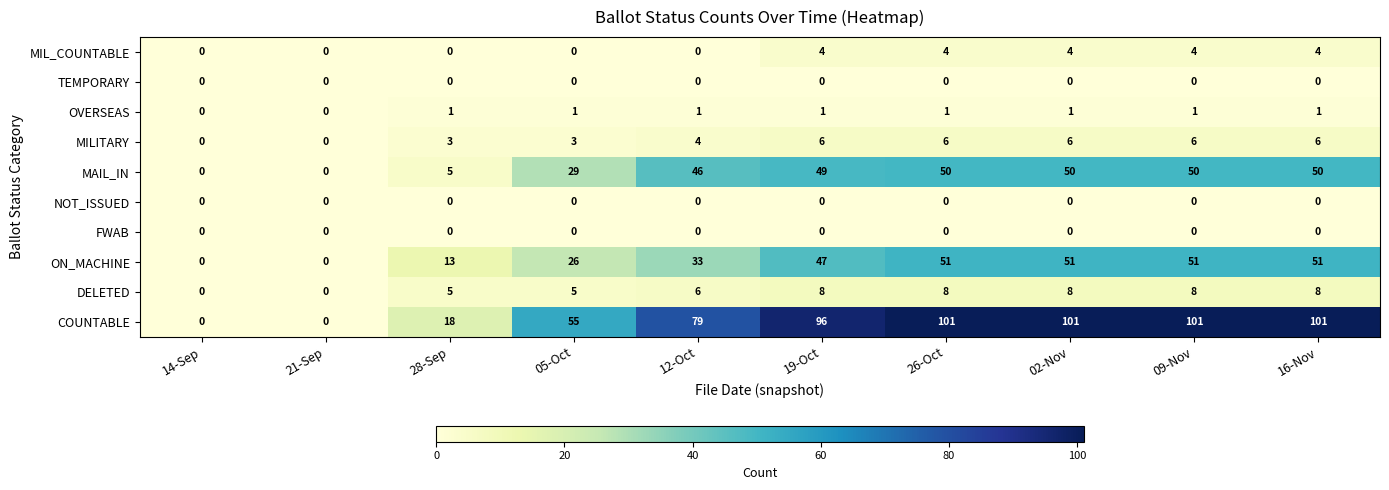

Between 19-Oct and 09-Nov, which series saw the biggest shift?

COUNTABLE